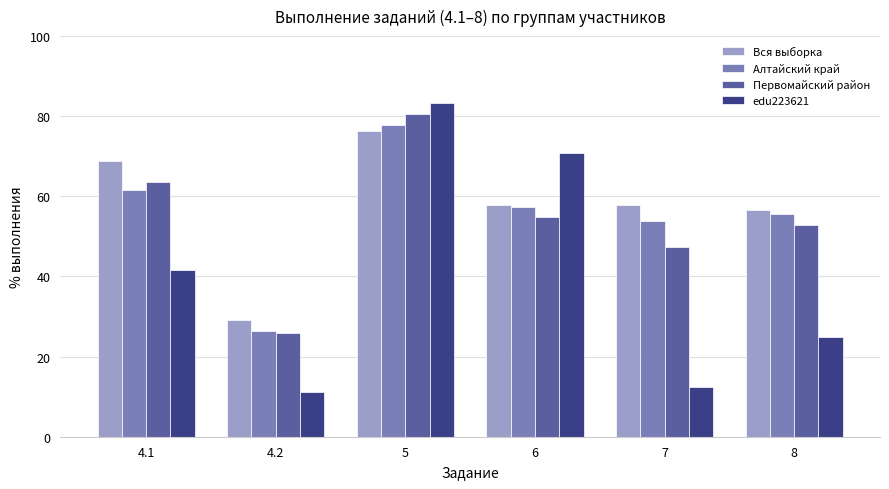

Which series has the widest spread of values?

edu223621